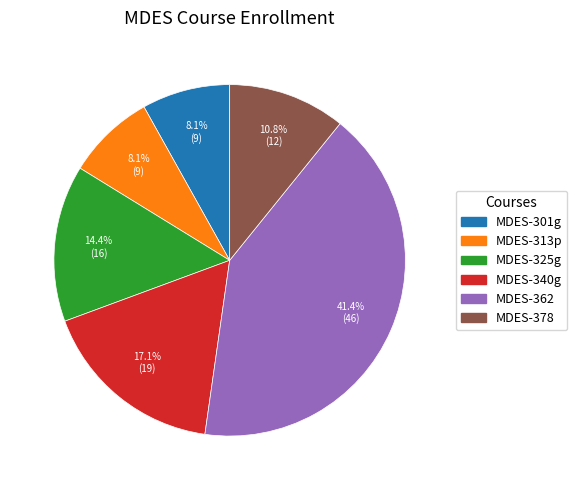

The MDES-313p slice represents 8% of the pie. True or false?

True